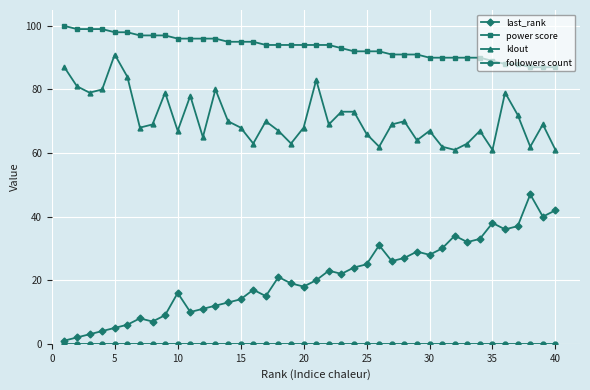

True or false: klout and last_rank cross at least once.

False